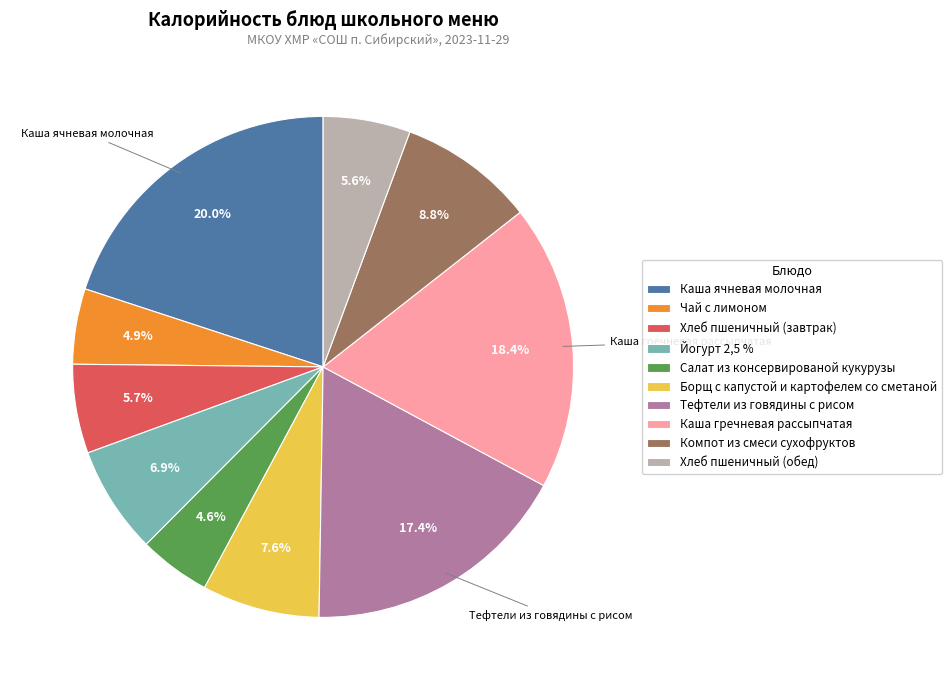

Which slice is the largest?

Каша ячневая молочная